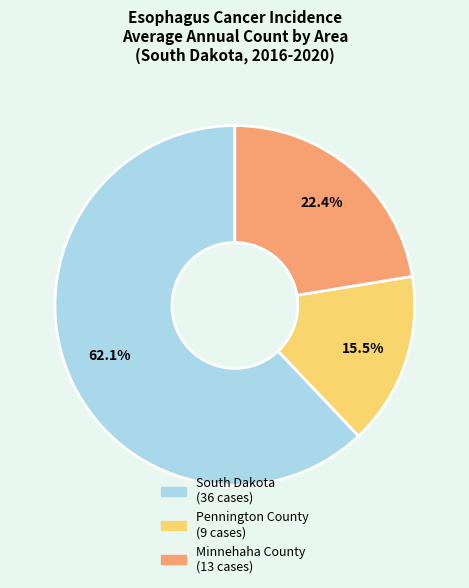

What percentage is the South Dakota slice, to the nearest percent?

62%